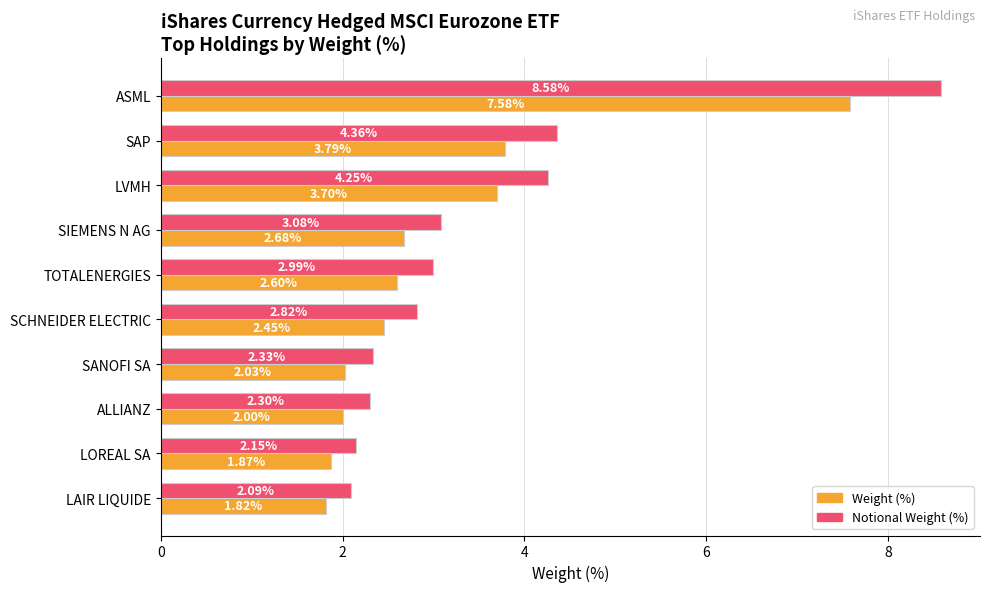

What is the difference between the maximum and second lowest values in the Weight (%) series?

5.7